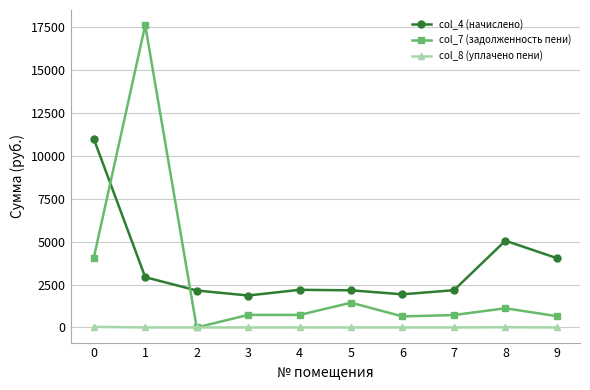

At how many categories does at least one series exceed 7463?

2